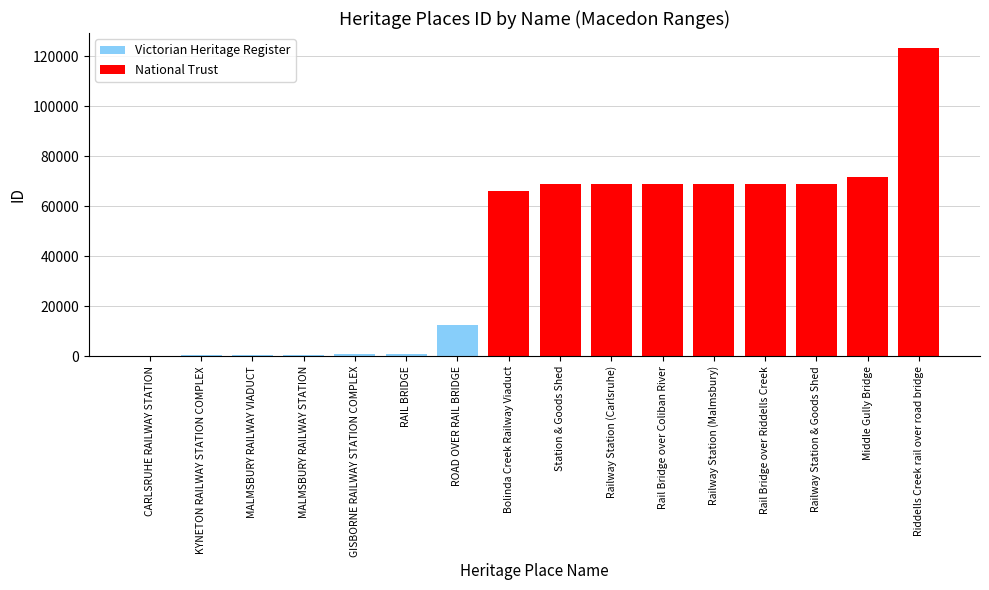

How many values are below 68801?

8